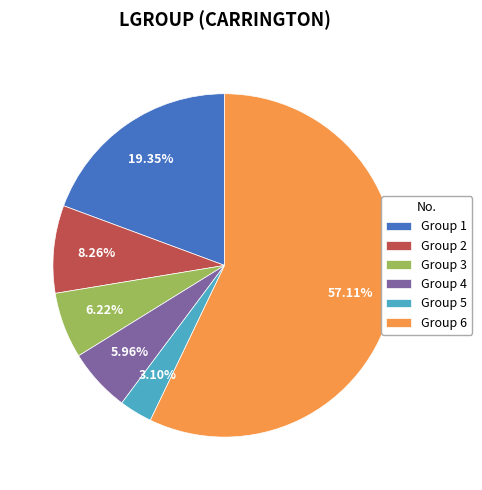

Is the sum of Group 6 and Group 5 greater than half?

Yes